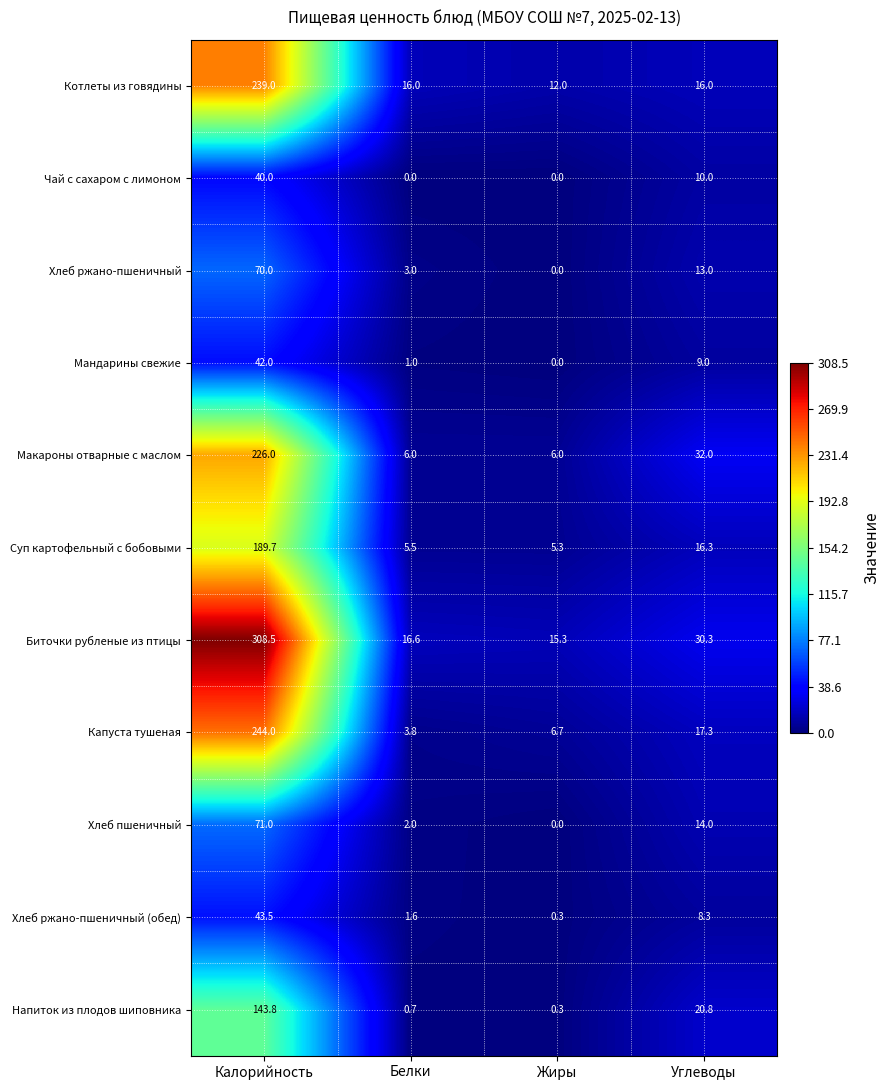

At which category is the sum across all series the highest?

Калорийность